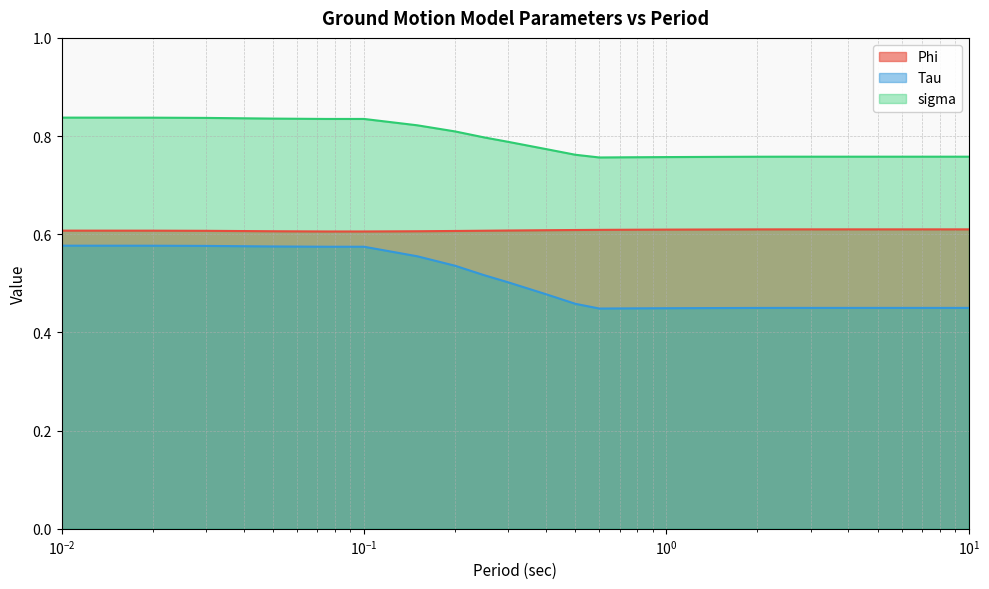

True or false: Phi has more than 0 interior local peaks.

False